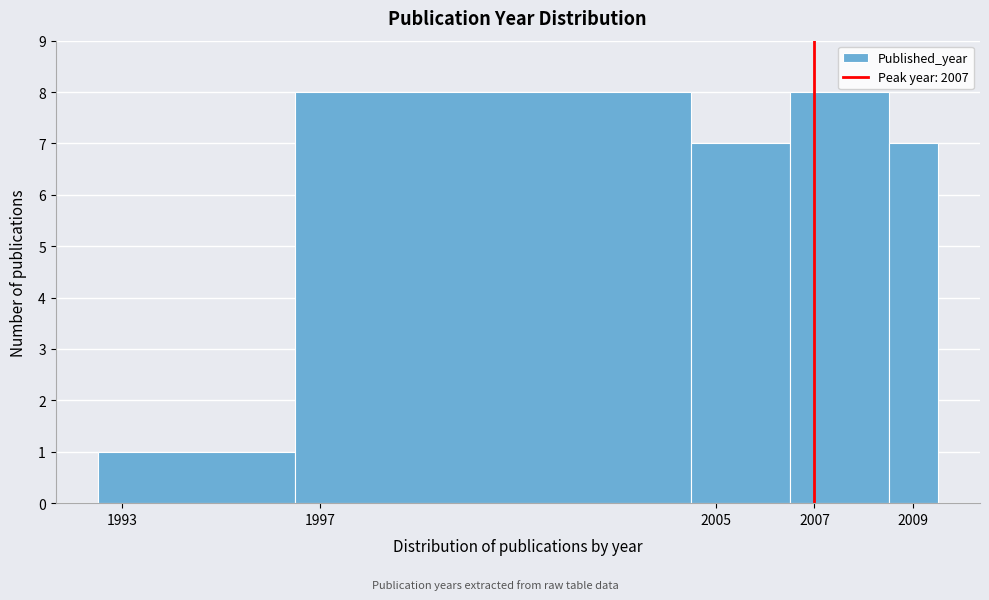

Reading left to right, list every bar in this chart as the range it spans on the x-axis followed by its height. Neither the bar edges nor the heights are printed on the chart, so give them approximately, as read against the axes.

1992.5 to 1996.5: 1
1996.5 to 2004.5: 8
2004.5 to 2006.5: 7
2006.5 to 2008.5: 8
2008.5 to 2009.5: 7